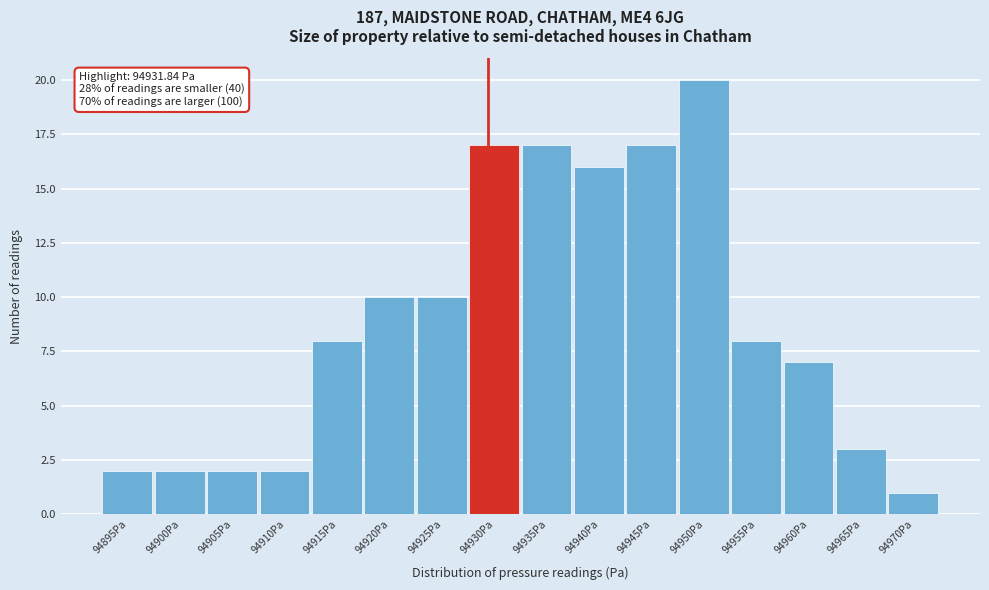

Reading left to right, extract all data points from this chart.

2	2	2	2	8	10	10	17	17	16	17	20	8	7	3	1